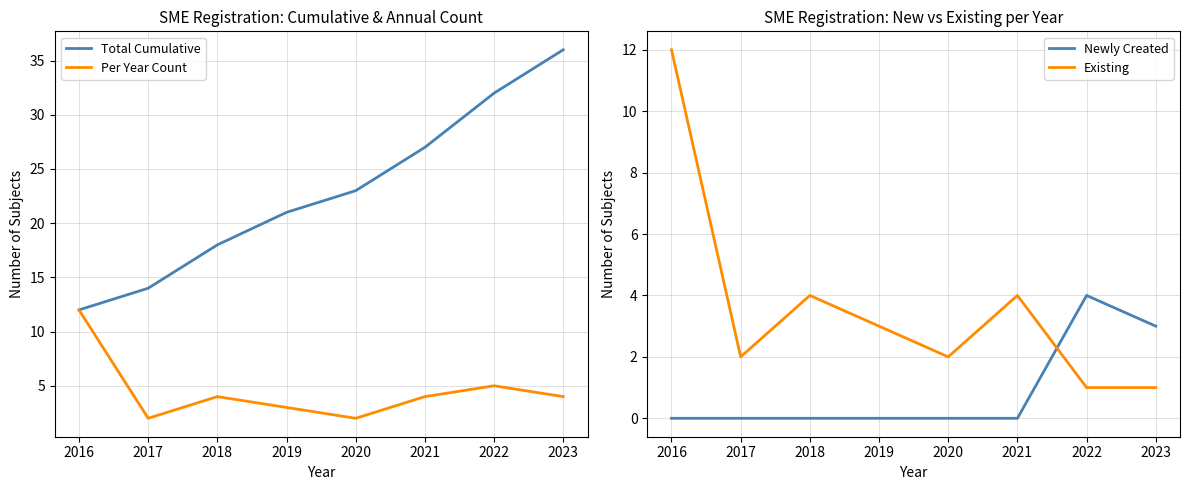

What is the difference between the maximum and minimum values in the Existing series?

11